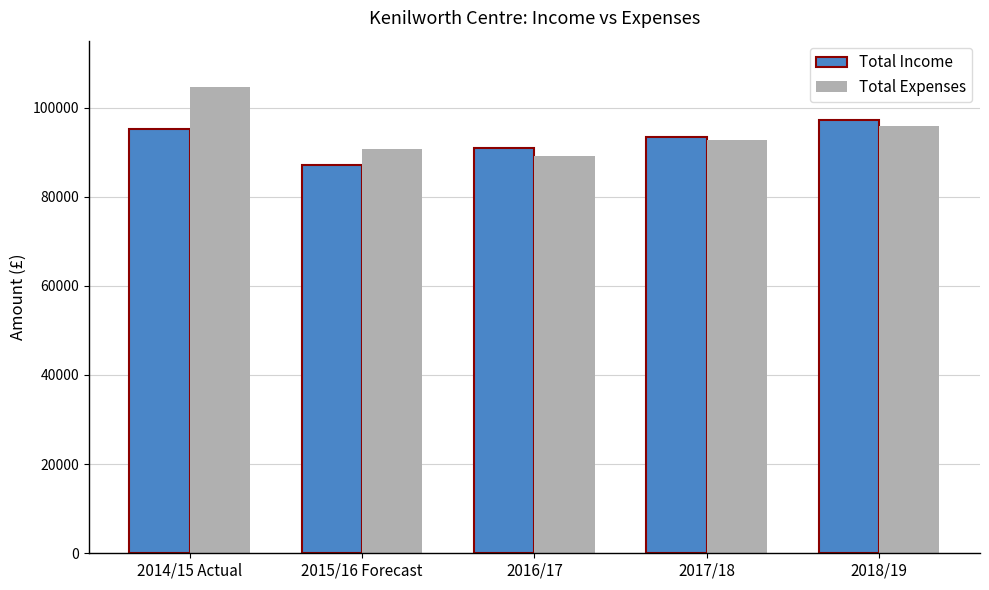

Reading left to right, transcribe all the data shown in this chart.

Total Income: 95081	87201	90950	93500	97270
Total Expenses: 104648	90748	89051	92672	95940